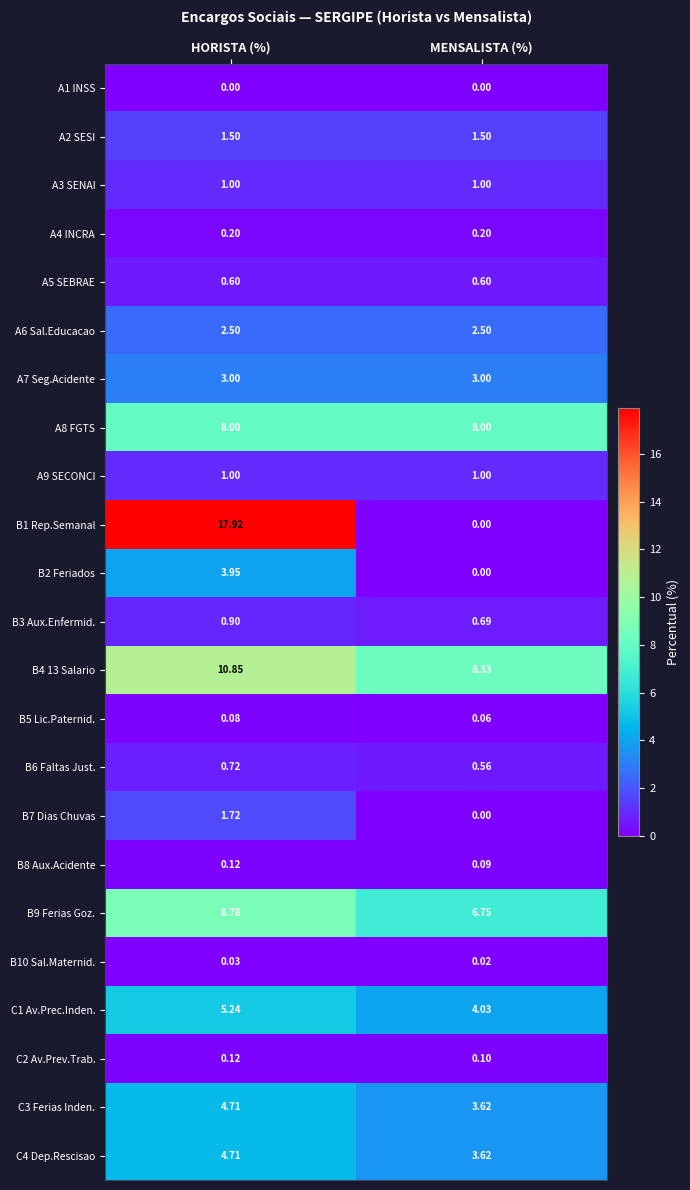

Which label corresponds to the largest value in the chart?

HORISTA (%)